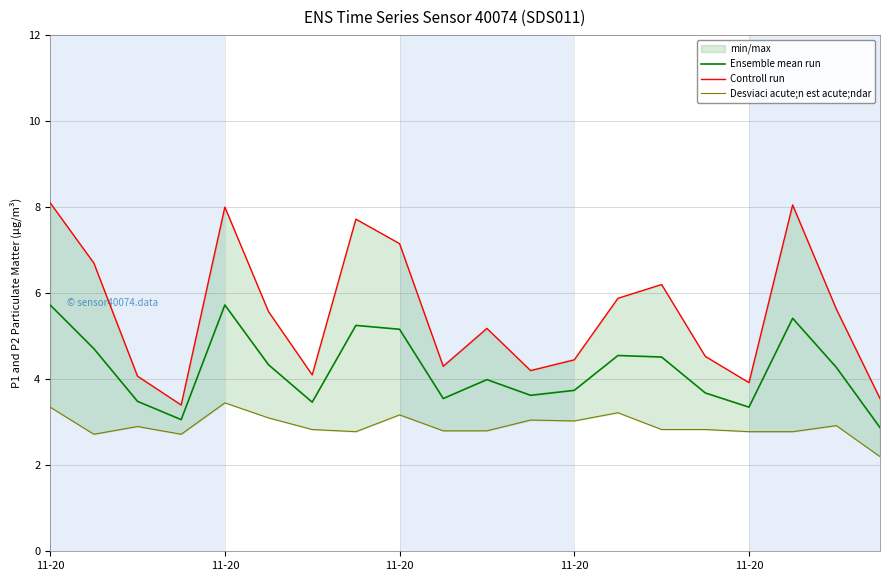

True or false: Controll run and Desviaci acute;n est acute;ndar cross at least once.

False